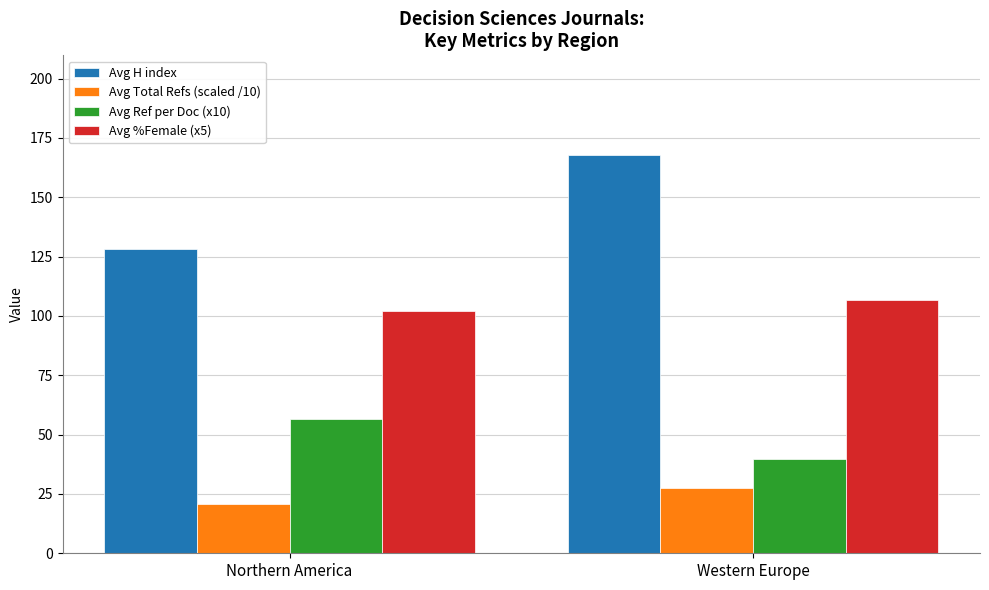

What position from the right is Northern America?

2